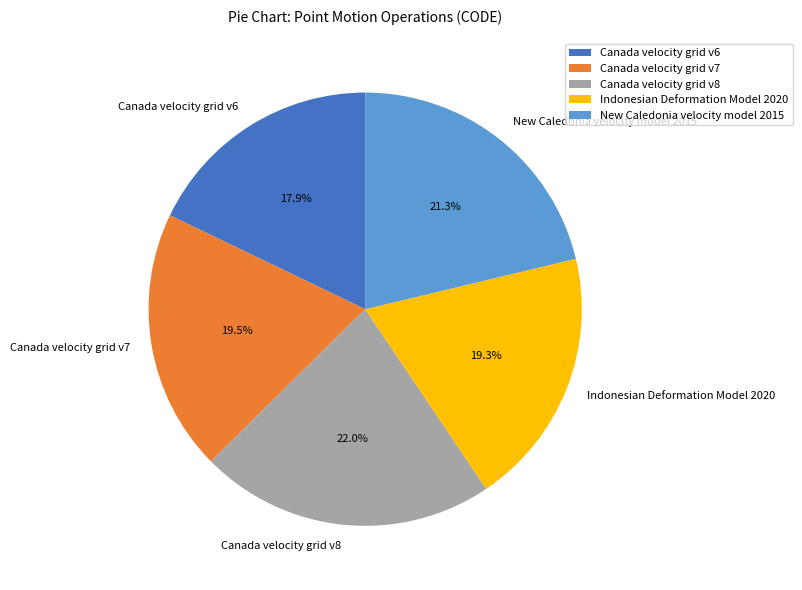

To the nearest percent, what portion does Indonesian Deformation Model 2020 represent?

19%